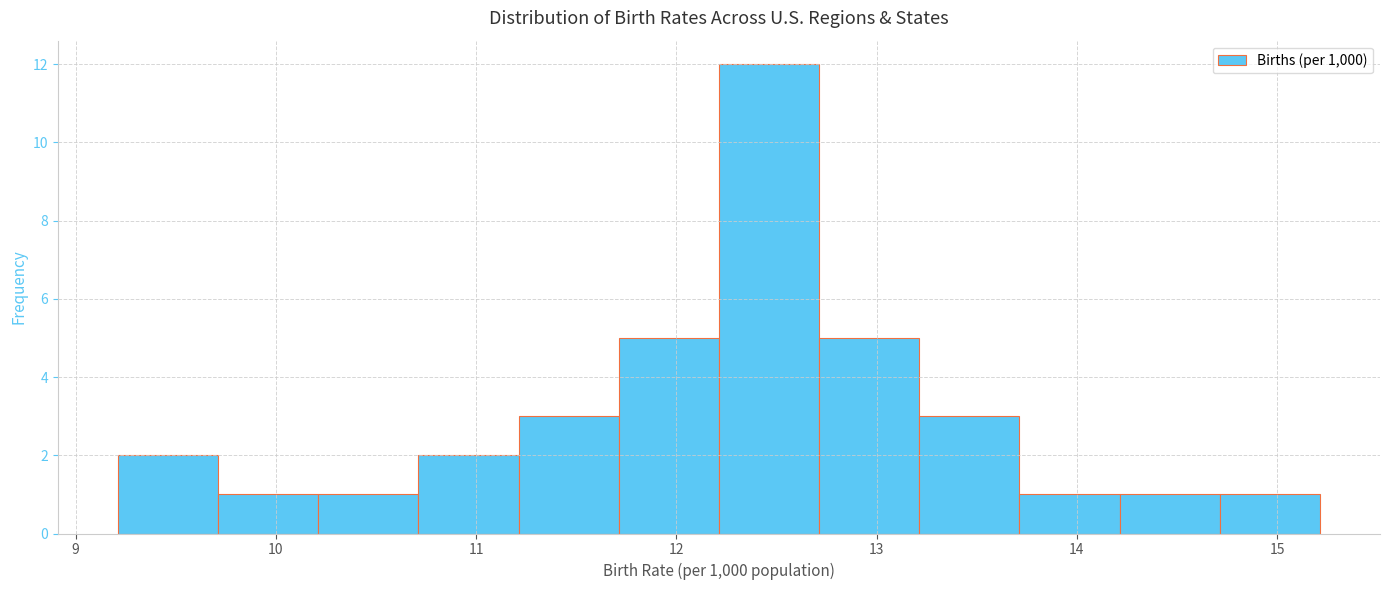

Reading left to right, transcribe this chart: for each bar, give the range it covers on the x-axis and its height. Neither the bar edges nor the heights are printed on the chart, so give them approximately, as read against the axes.

9.2 to 9.7: 2
9.7 to 10.2: 1
10.2 to 10.7: 1
10.7 to 11.2: 2
11.2 to 11.7: 3
11.7 to 12.2: 5
12.2 to 12.7: 12
12.7 to 13.2: 5
13.2 to 13.7: 3
13.7 to 14.2: 1
14.2 to 14.7: 1
14.7 to 15.2: 1